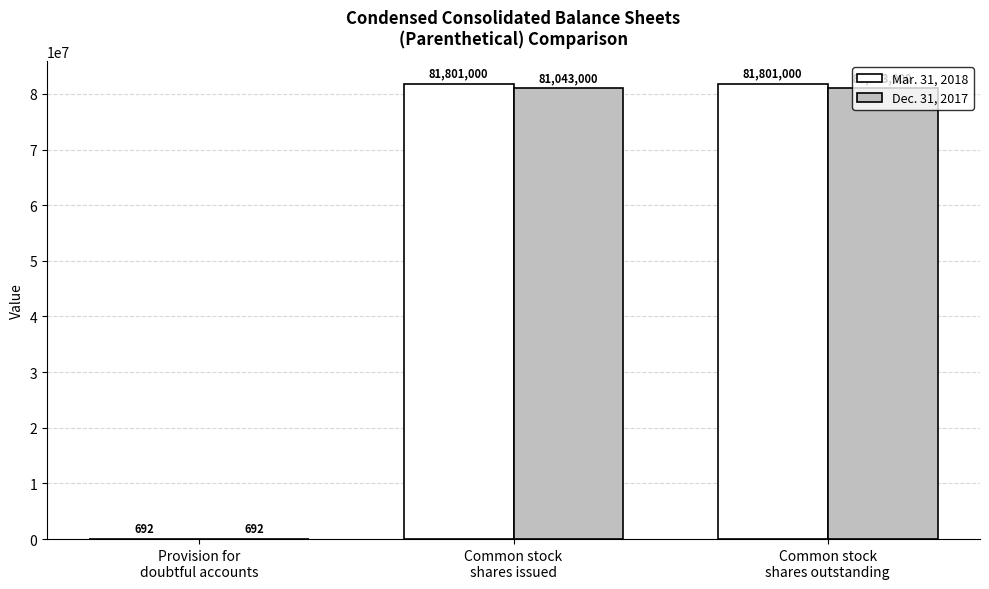

Between Provision for
doubtful accounts and Common stock
shares outstanding, which series saw the biggest shift?

Mar. 31, 2018